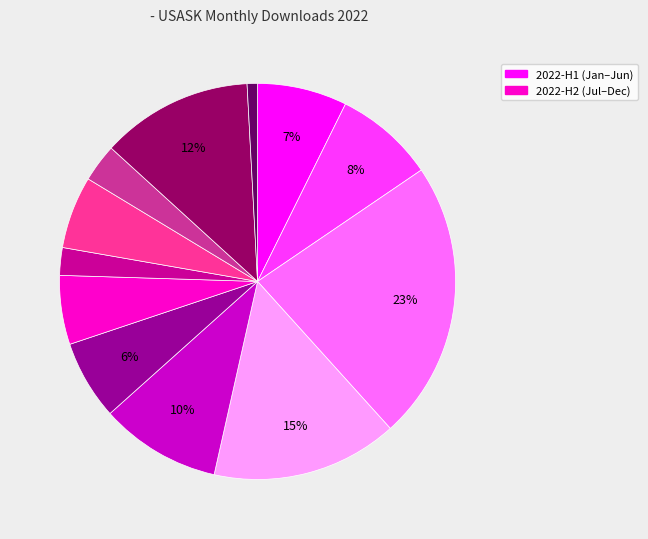

To the nearest percent, what is the difference between the largest and smallest slice percentages?

22%